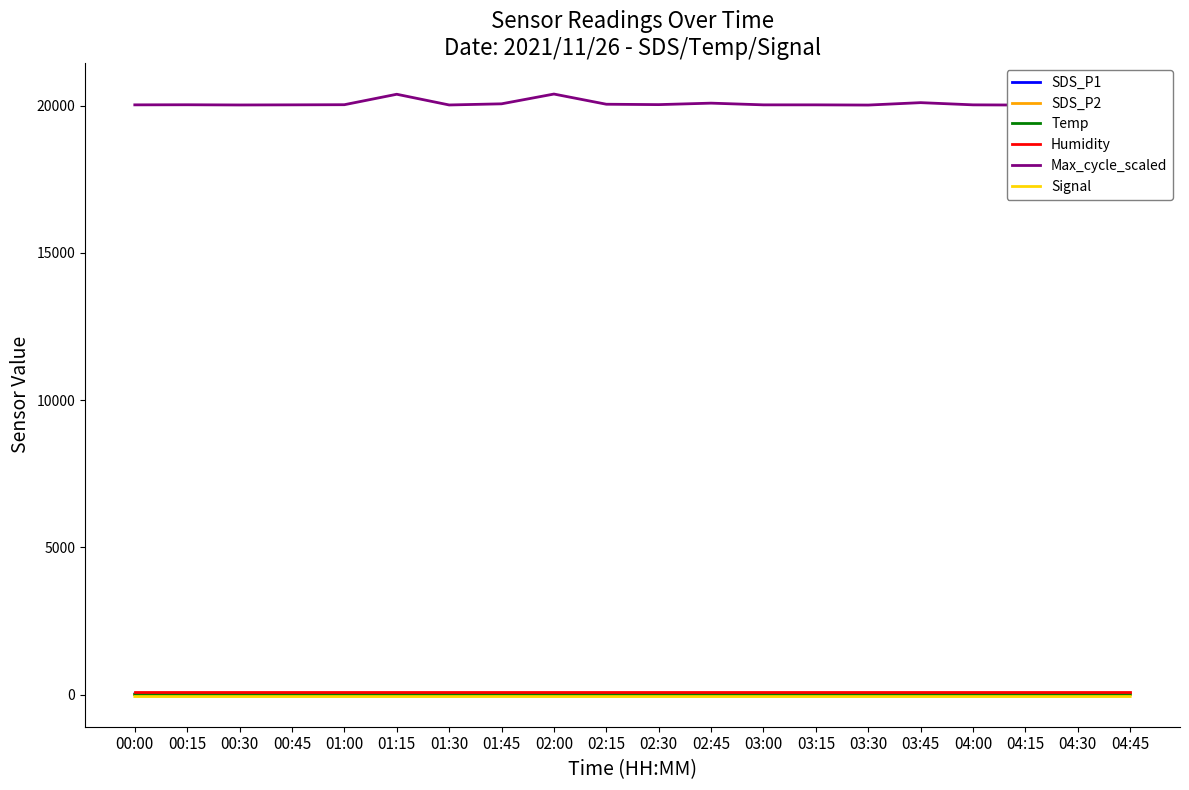

Does the chart display data point markers on the line(s)?

No